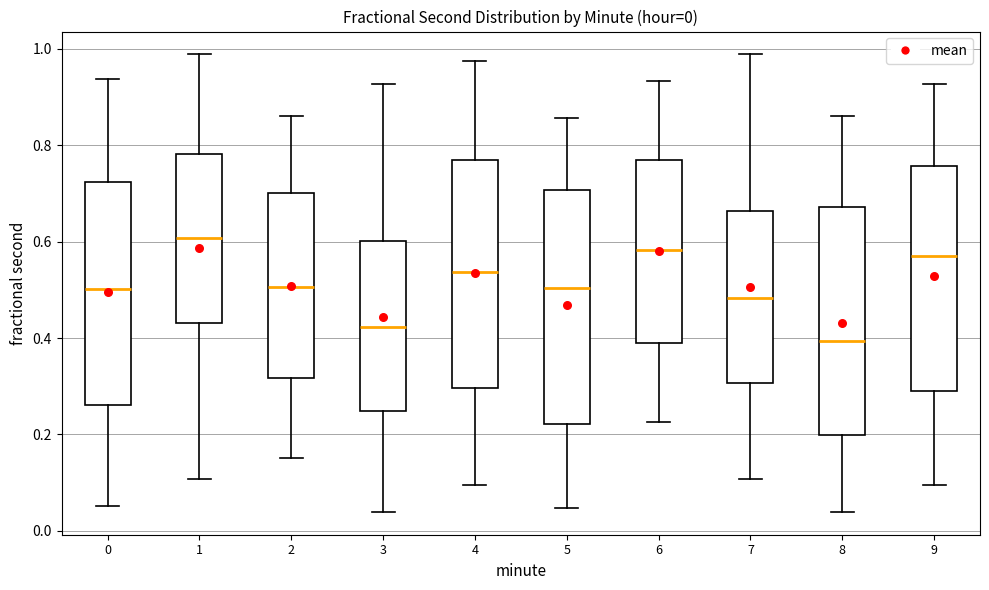

Which box's median line is the highest?

1